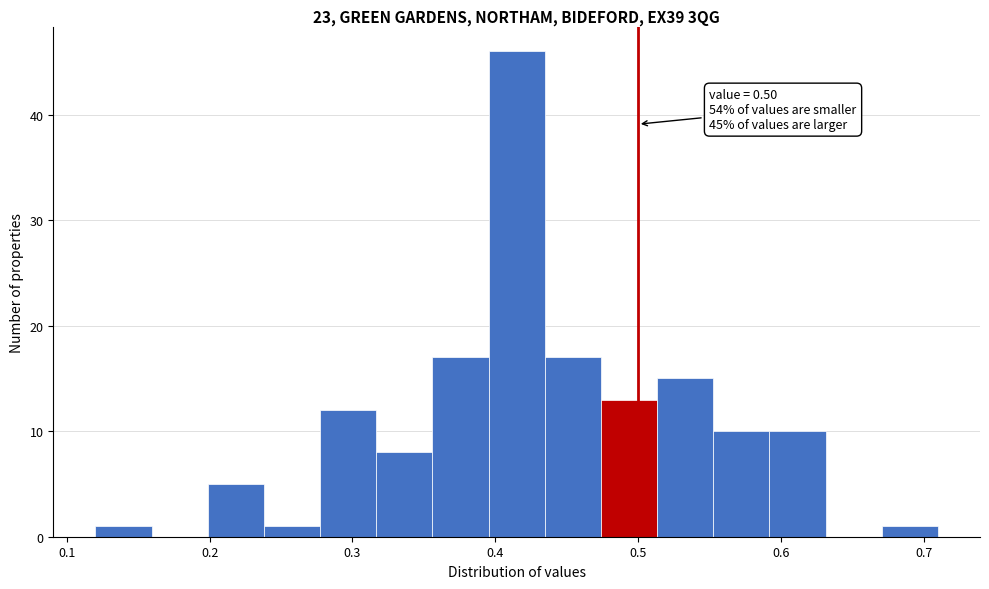

Around what value on the x-axis is the tallest bar? Give the approximate position of its centre, as read against the axis.

0.42